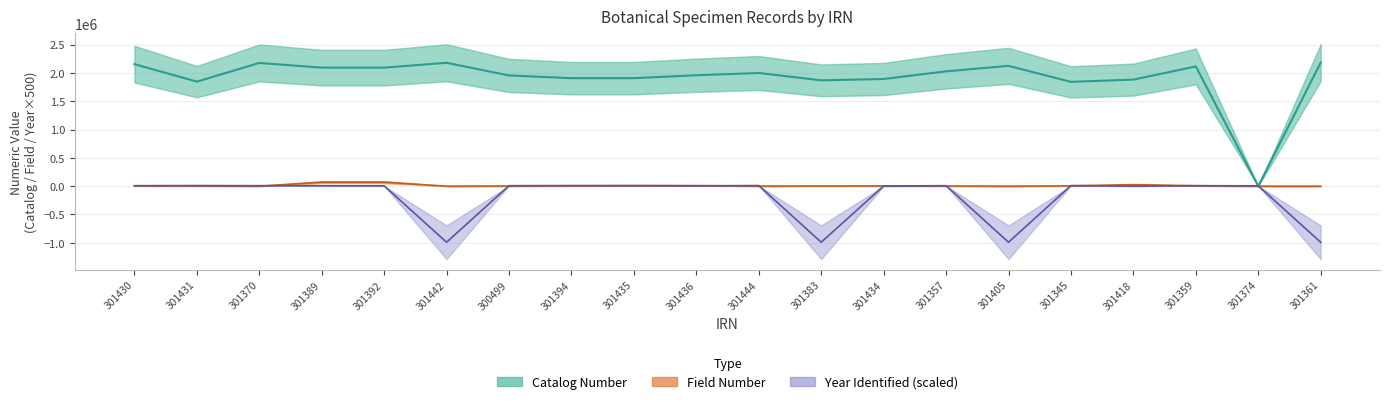

True or false: Catalog Number and Field Number cross at least once.

False